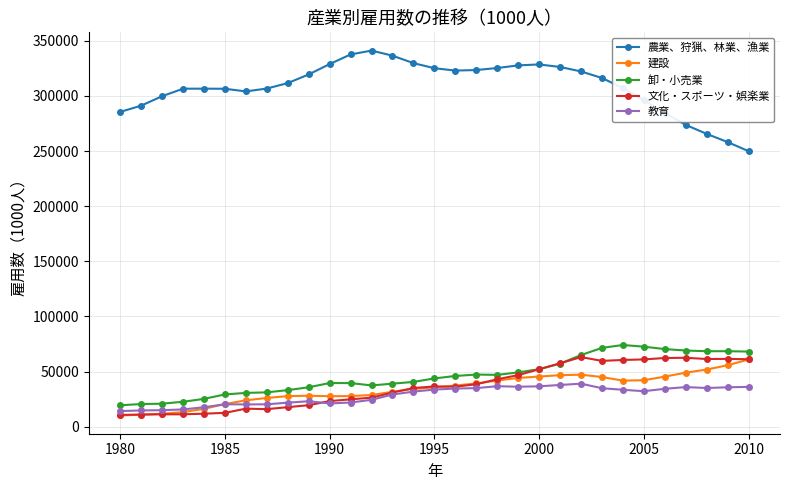

Which series has the widest spread of values?

農業、狩猟、林業、漁業